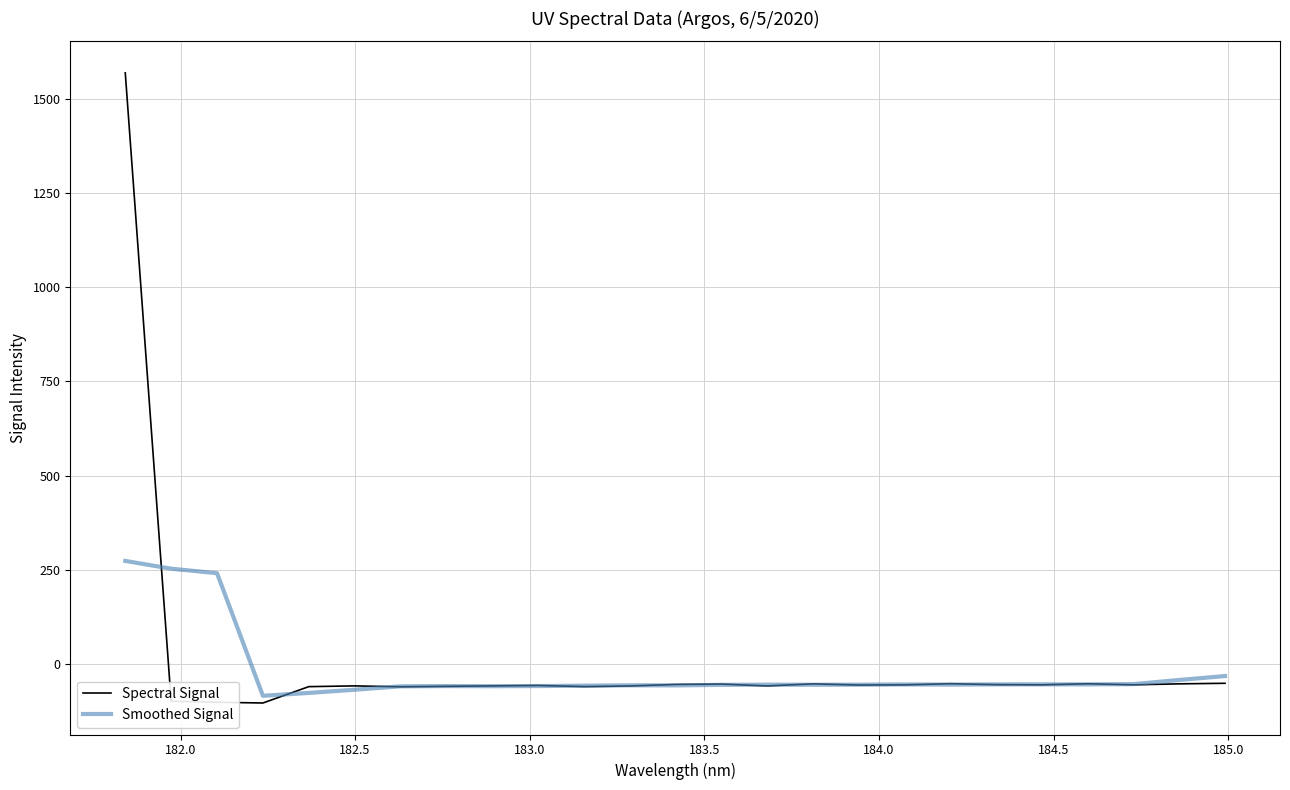

Which series has the largest range (max minus min)?

Spectral Signal